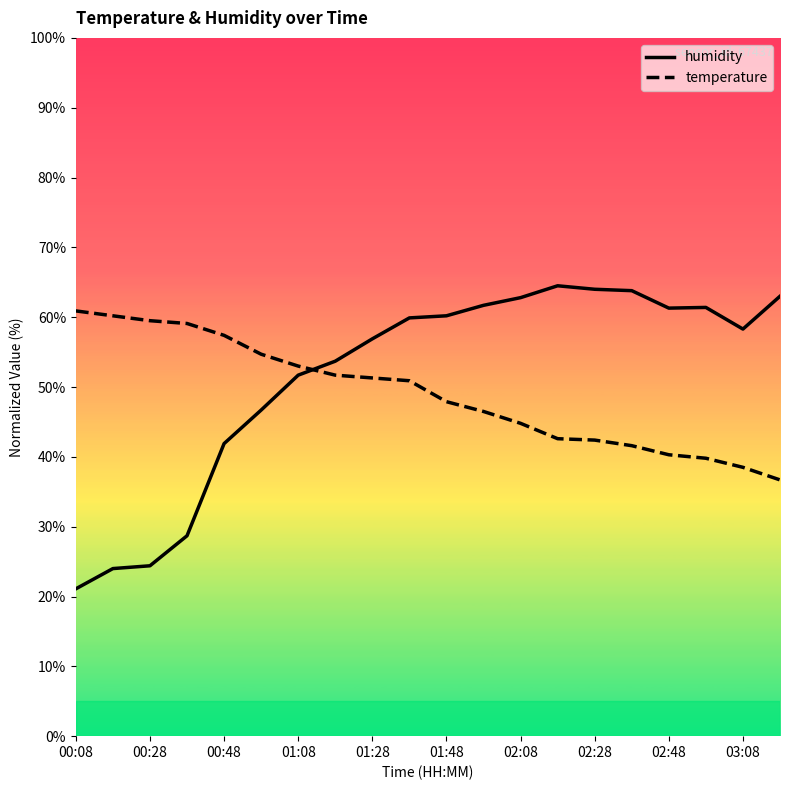

True or false: humidity has a value of 24.4 at 00:28.

True